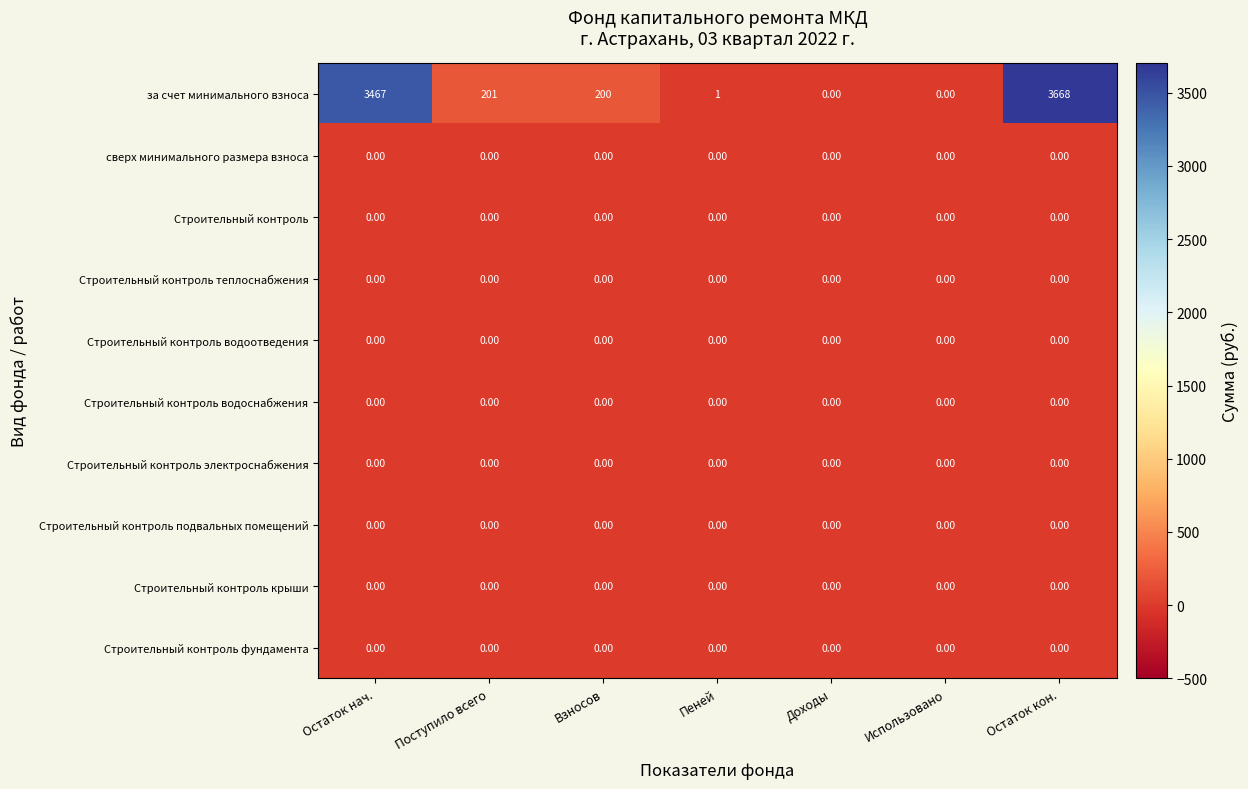

What is the difference between the second highest and second lowest values in the за счет минимального взноса series?

3467